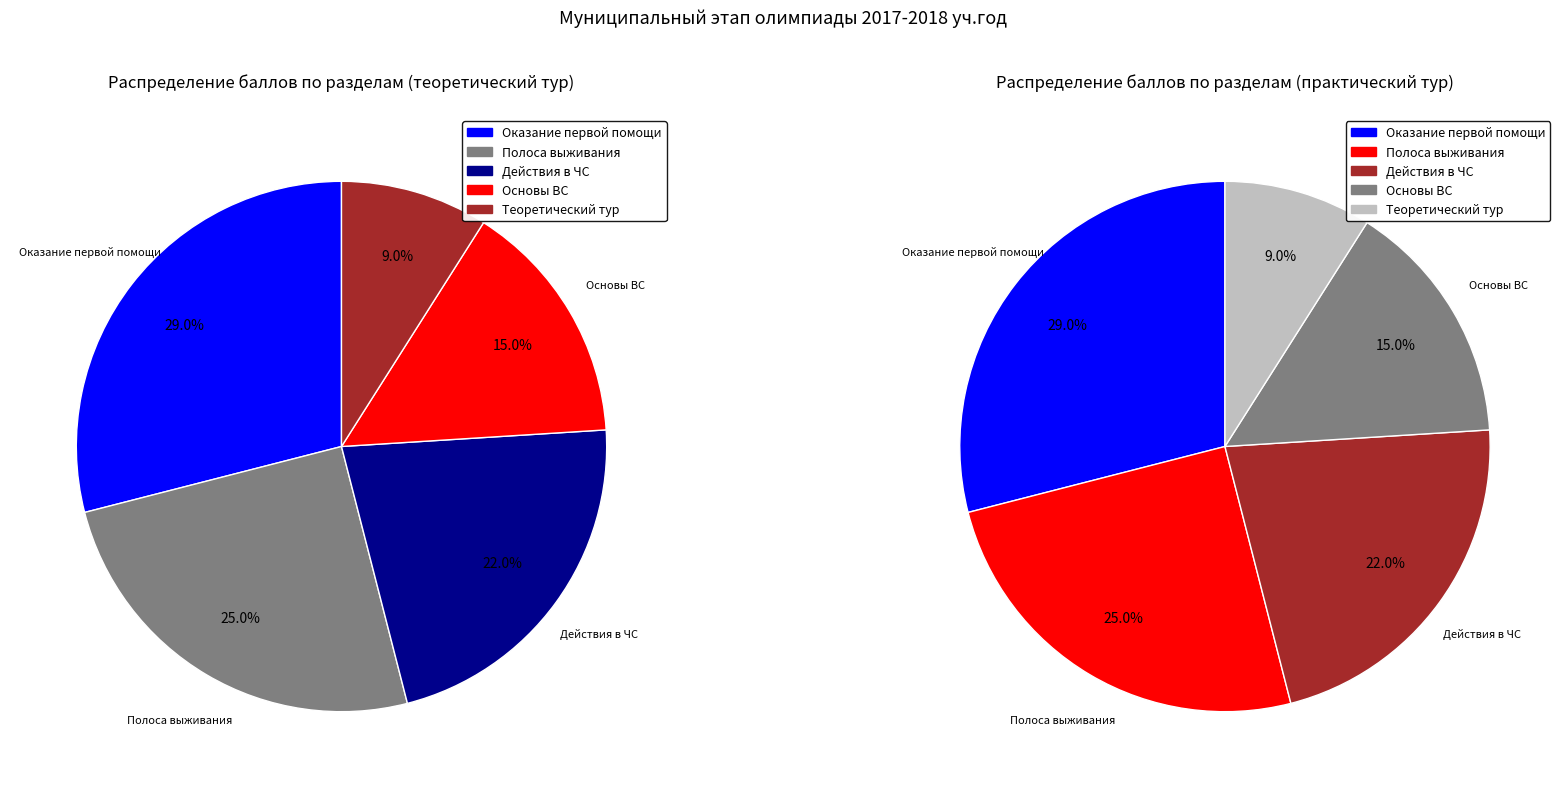

True or false: Действия в ЧС accounts for 22% of the total.

True